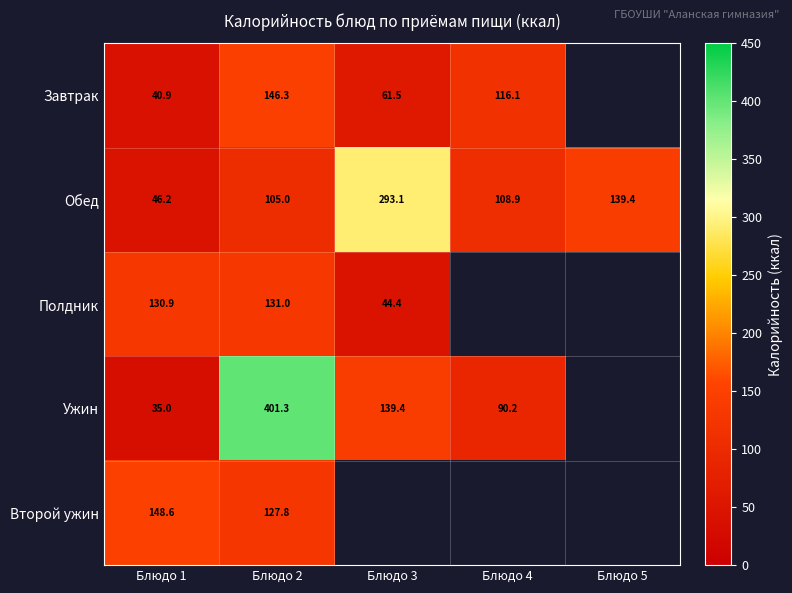

True or false: Полдник has a value of 44.4 at Блюдо 3.

True